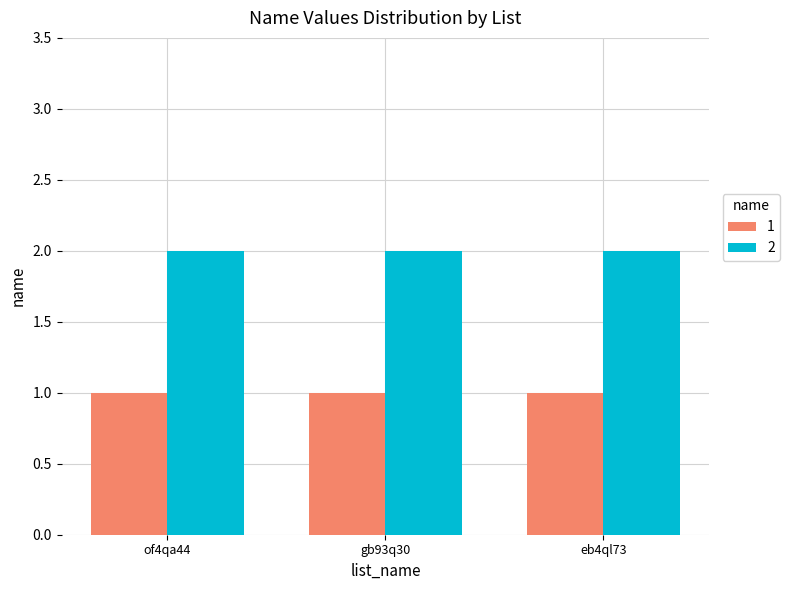

What is the spread (max minus min) of values at eb4ql73?

1